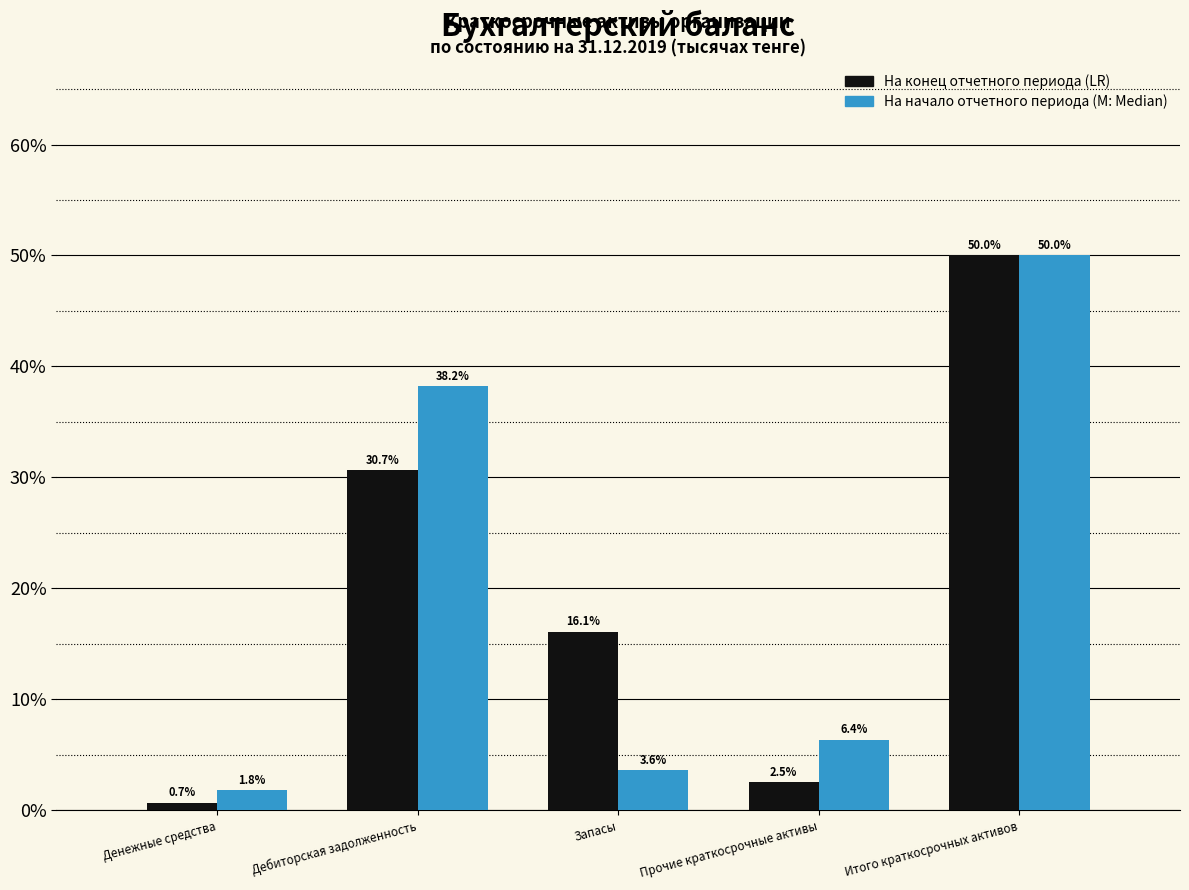

Reading left to right, list all the values displayed in this chart.

На конец отчетного периода: 0.7	30.7	16.1	2.5	50.0
На начало отчетного периода: 1.8	38.2	3.6	6.4	50.0